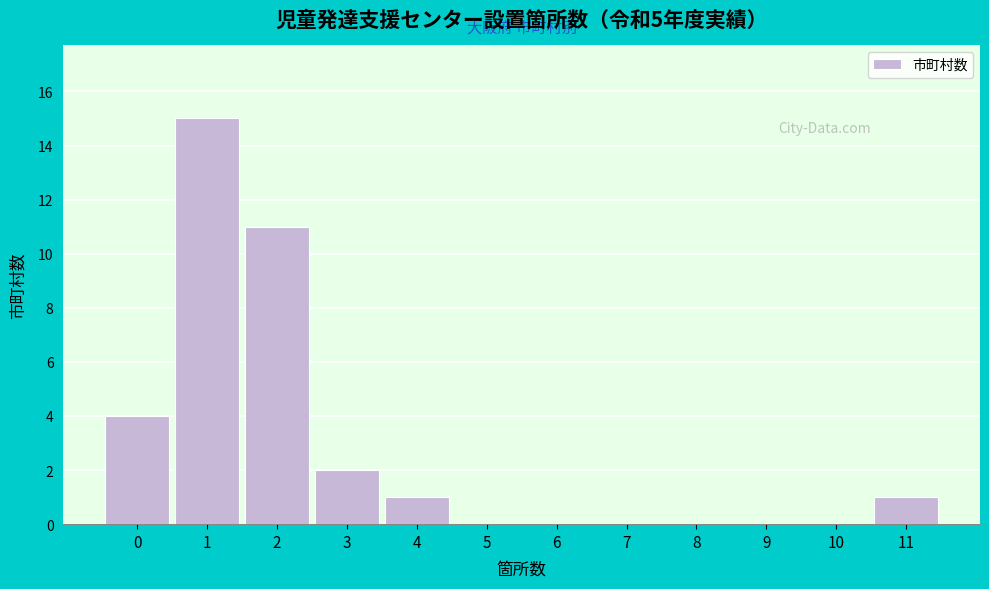

Reading left to right, transcribe all the data shown in this chart.

0=4	1=15	2=11	3=2	4=1	5=0	6=0	7=0	8=0	9=0	10=0	11=1